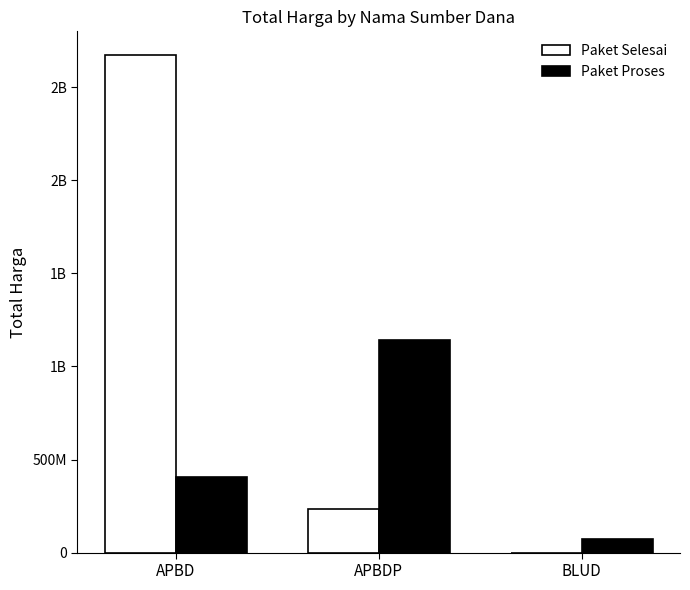

Which series has the largest range (max minus min)?

Paket Selesai